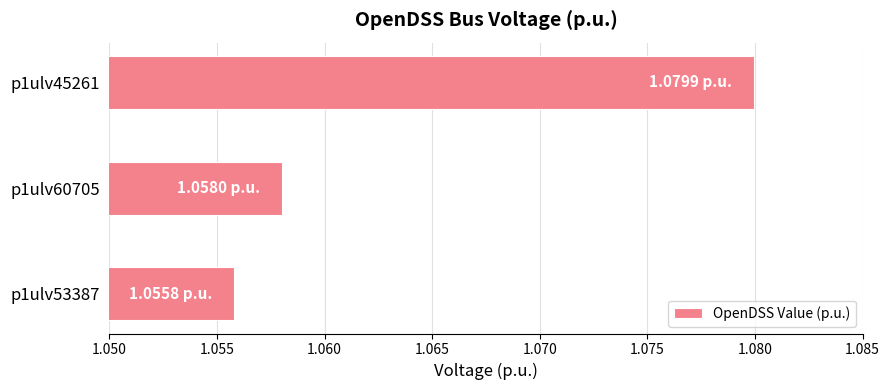

Where is the data nearest to the value 1?

p1ulv53387